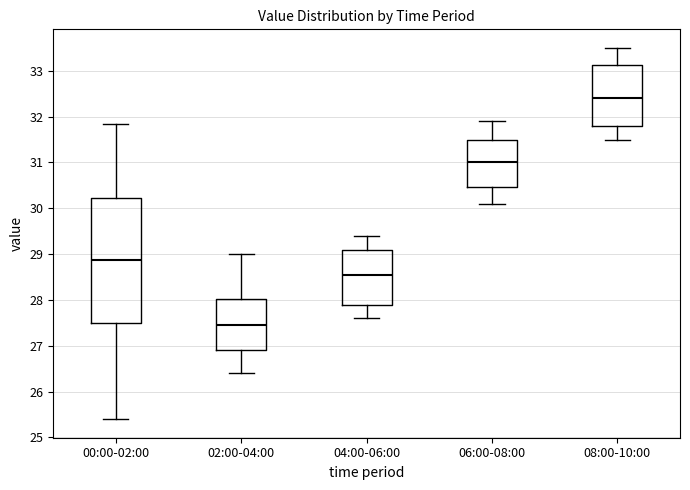

Reading left to right, transcribe this box plot: for each box, give where its median line is, the range the box spans, and where its two whiskers end, as read against the y-axis. The values are not printed on the chart, so give them approximately, as read against the axis.

00:00-02:00: median 28.9, box 27.5 to 30.2, whiskers 25.4 to 31.8
02:00-04:00: median 27.5, box 26.9 to 28.0, whiskers 26.4 to 29.0
04:00-06:00: median 28.6, box 27.9 to 29.1, whiskers 27.6 to 29.4
06:00-08:00: median 31.0, box 30.5 to 31.5, whiskers 30.1 to 31.9
08:00-10:00: median 32.4, box 31.8 to 33.1, whiskers 31.5 to 33.5